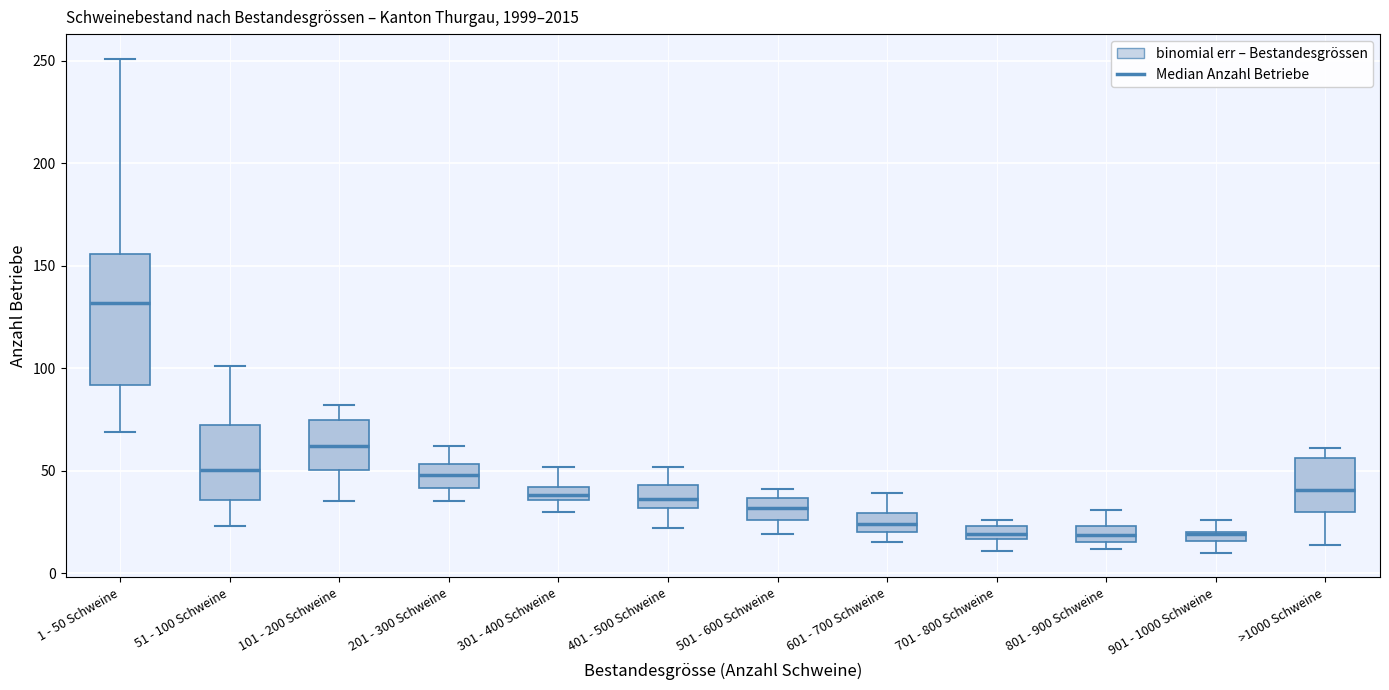

Which box is the tallest, from its lower edge to its upper edge?

1 - 50 Schweine